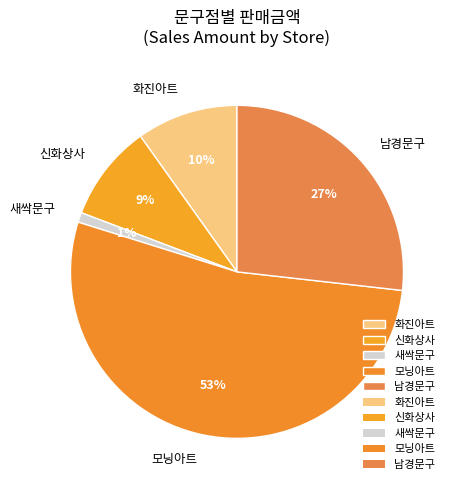

Count the number of slices in the pie.

5